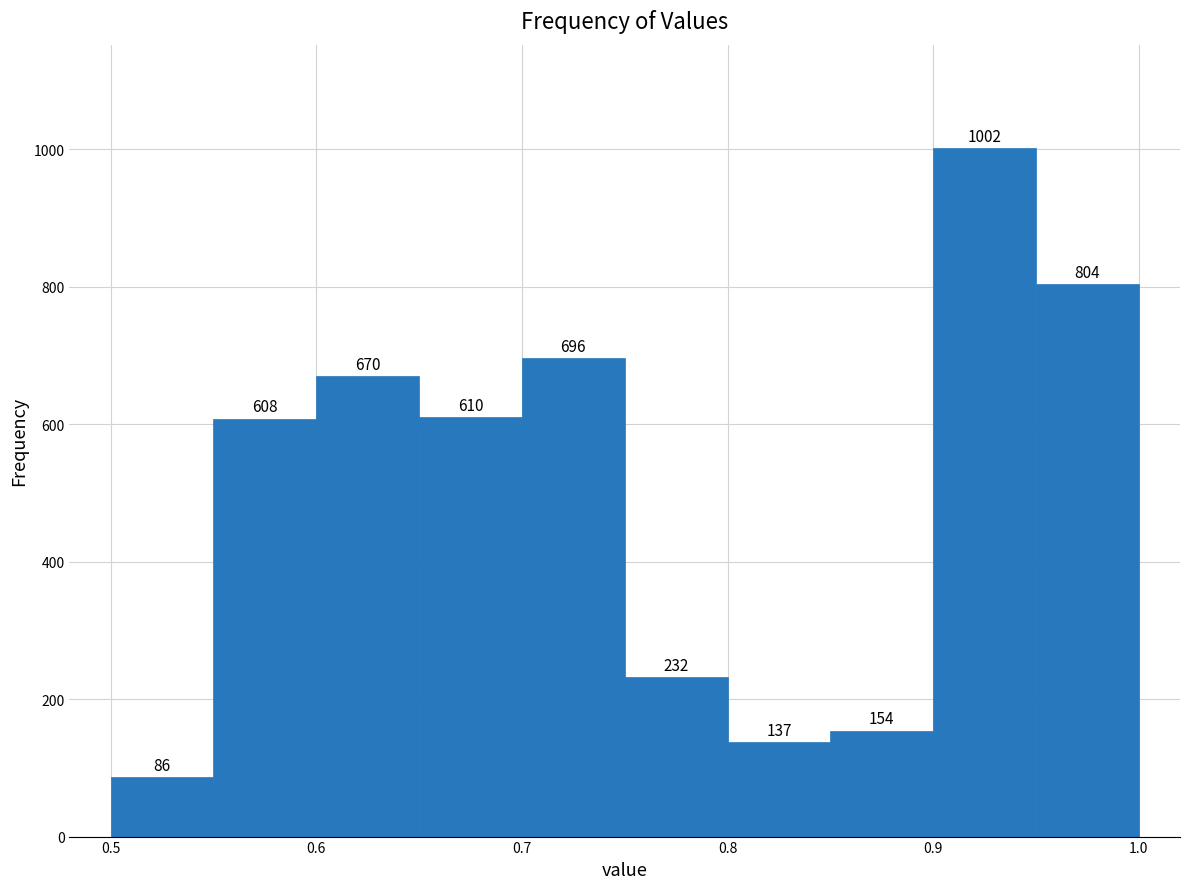

What is the height of the bar covering 0.75 to 0.80 on the x-axis?

232